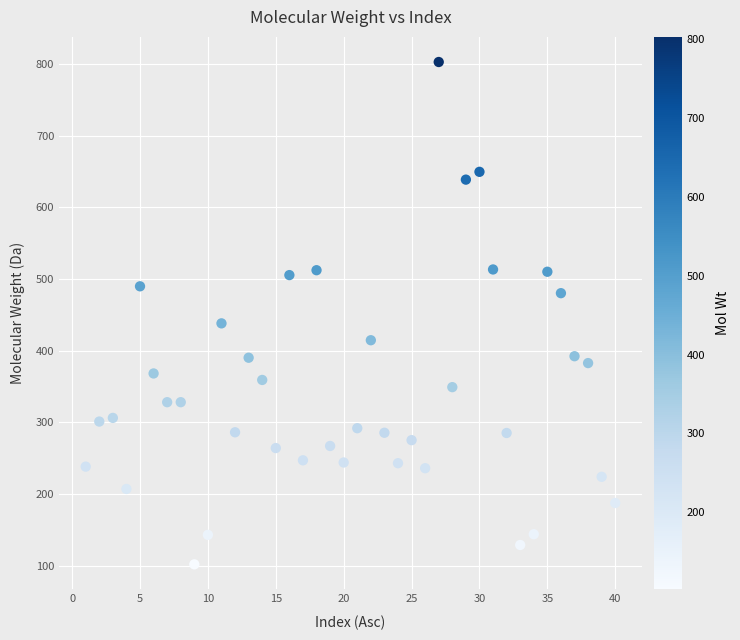

What is the range of X values (max minus min)?

39.0